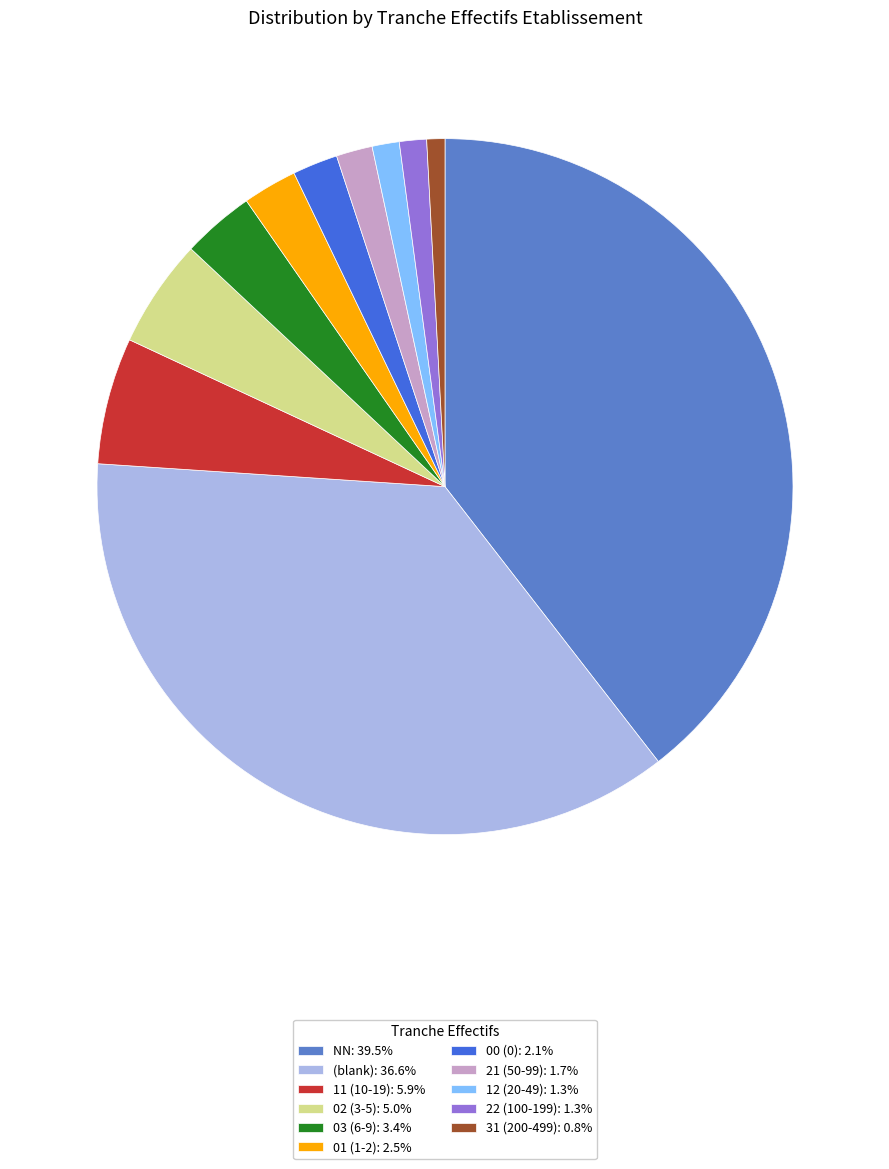

How many slices are in this pie chart?

11